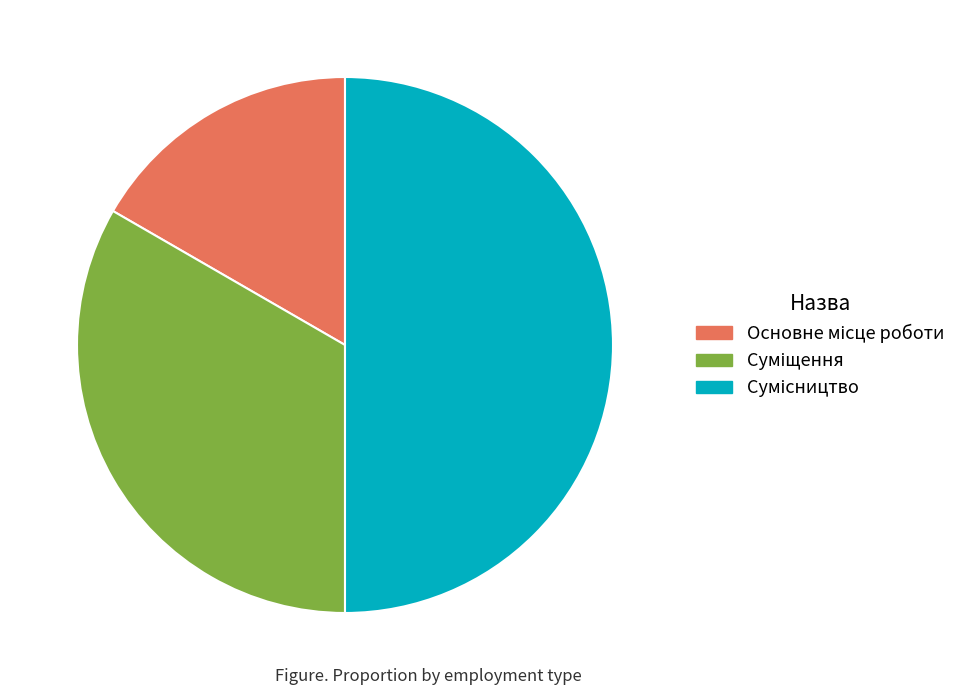

Rank the categories by value from lowest to highest.

Основне місце роботи, Суміщення, Сумісництво